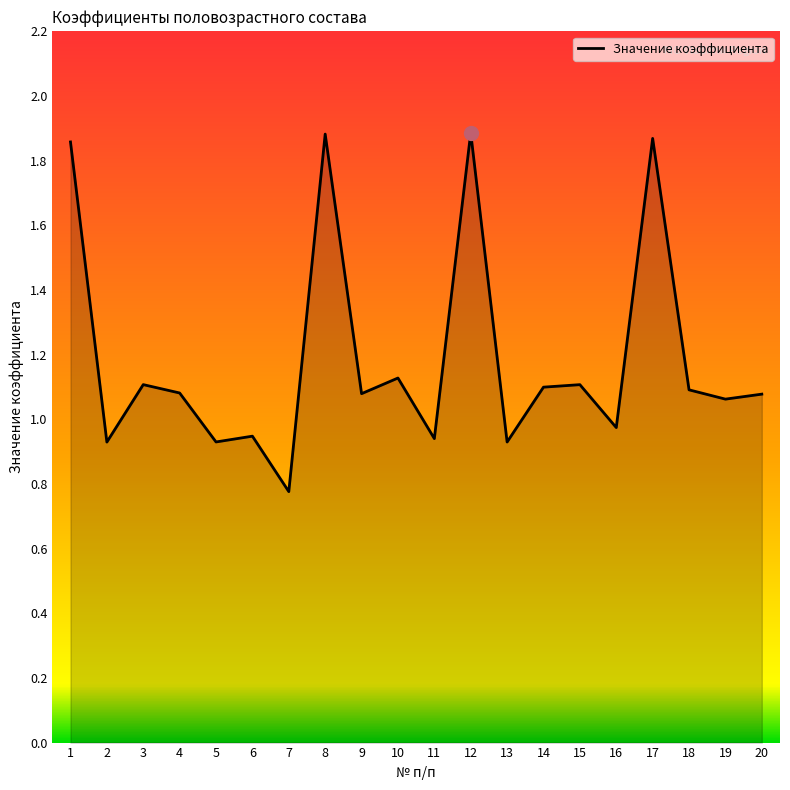

Which label corresponds to the smallest value in the chart?

7